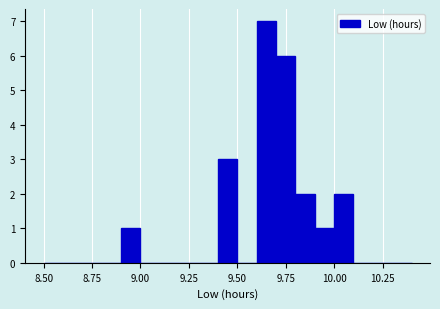

Read against the x-axis, roughly where is the centre of the tallest bar?

9.65